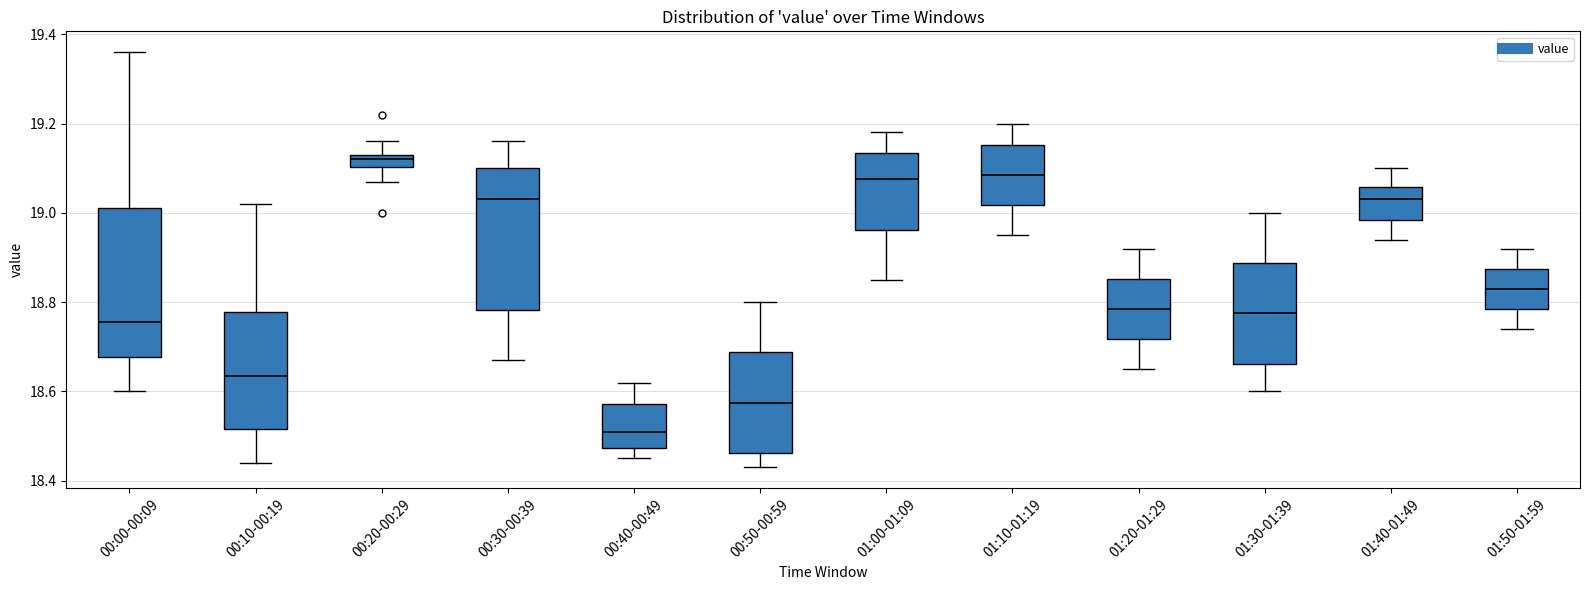

Which box's median line is the highest?

00:20-00:29